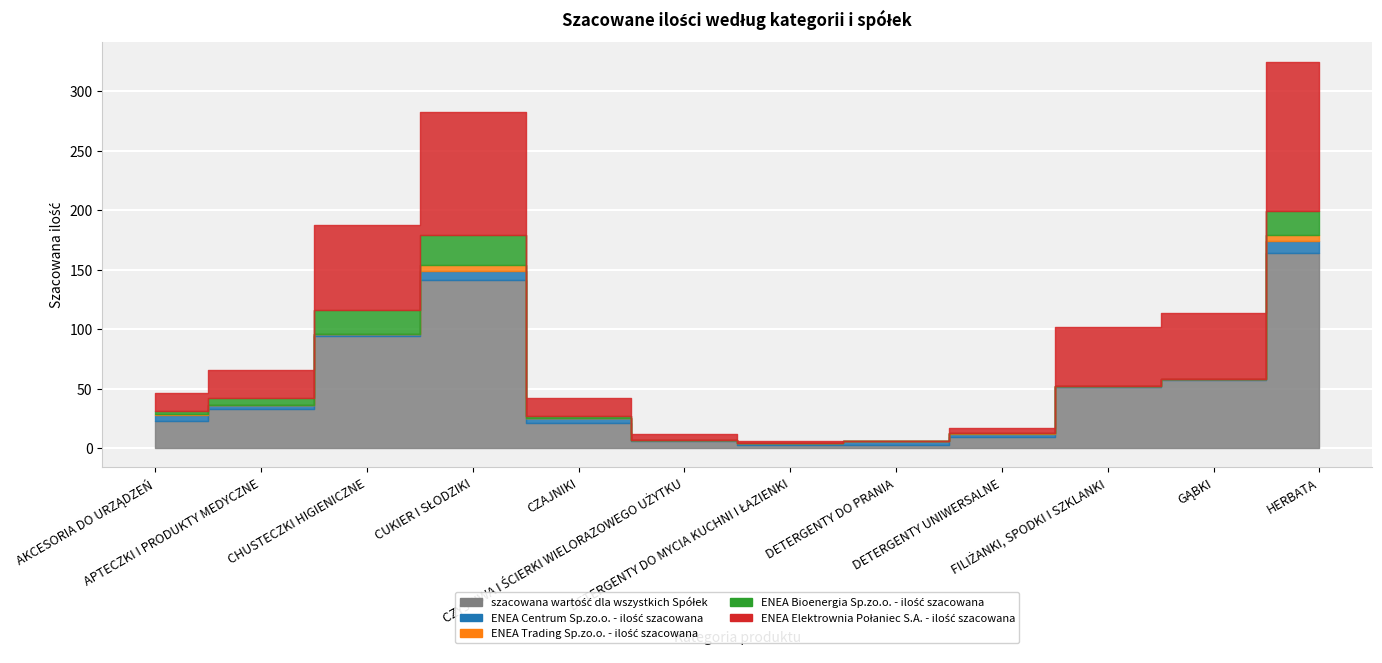

What are all the series names shown in the legend?

szacowana wartość dla wszystkich Spółek, ENEA Centrum Sp.zo.o. - ilość szacowana, ENEA Trading Sp.zo.o. - ilość szacowana, ENEA Bioenergia Sp.zo.o. - ilość szacowana, ENEA Elektrownia Połaniec S.A. - ilość szacowana